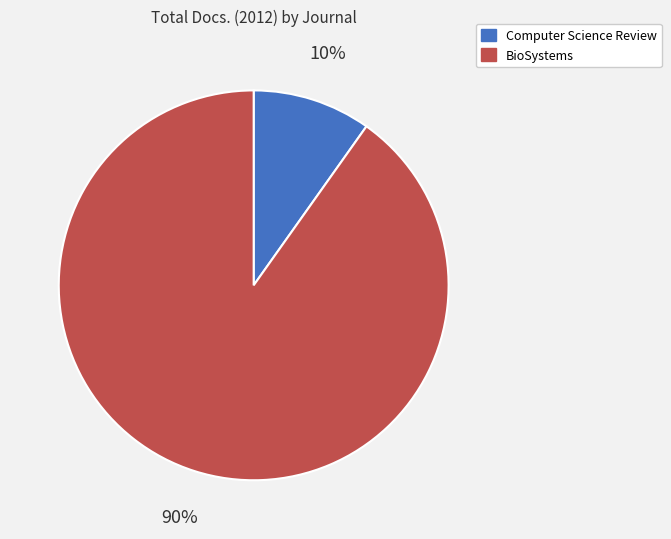

True or false: Computer Science Review accounts for 1% of the total.

False